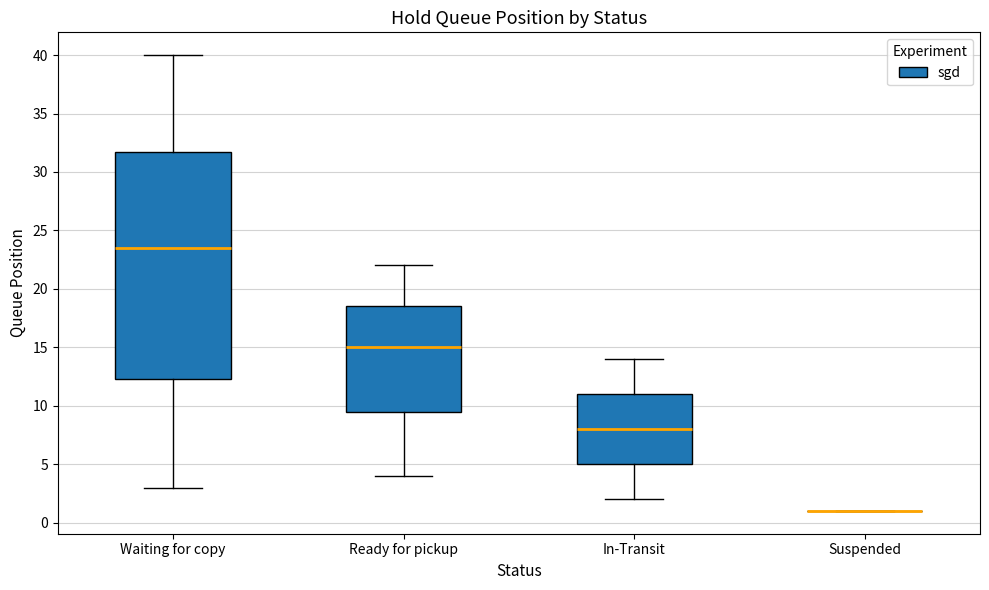

Where is the upper edge of the box for In-Transit on the y-axis? The values are not printed on the chart, so give them approximately, as read against the axis.

11.0